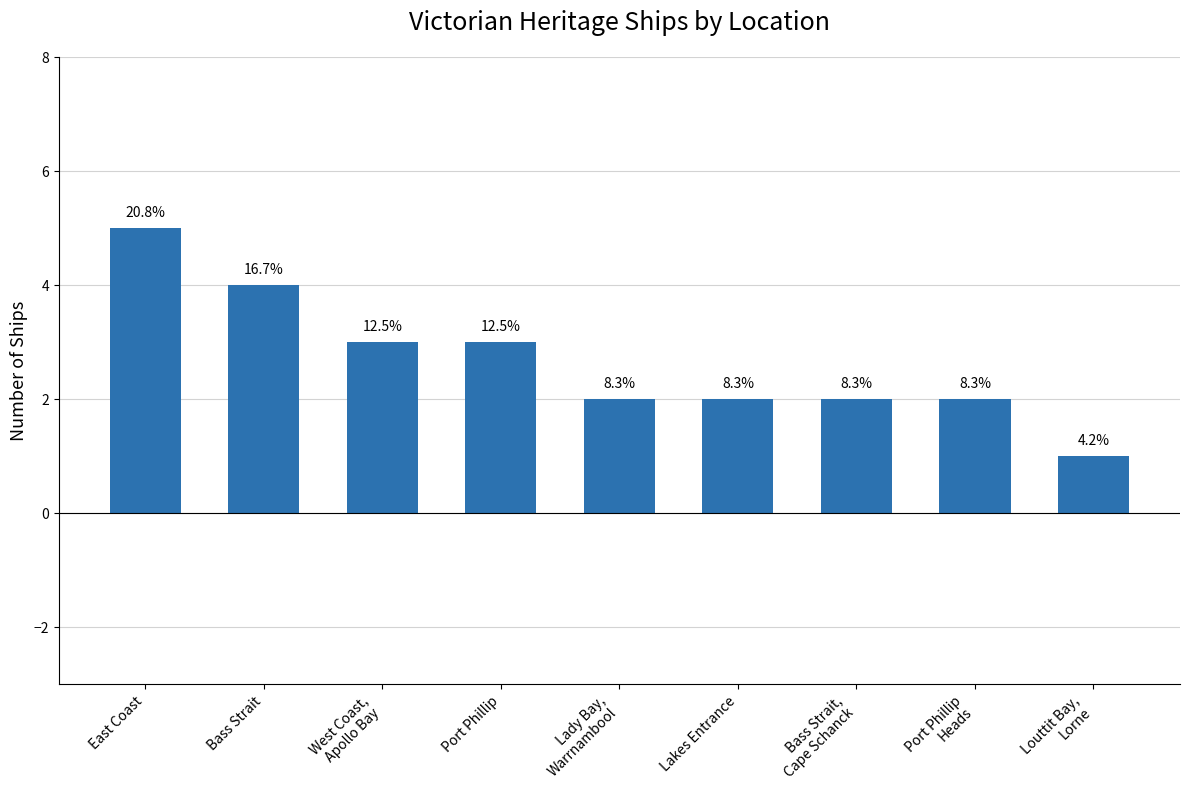

Reading left to right, transcribe all the data shown in this chart.

5	4	3	3	2	2	2	2	1